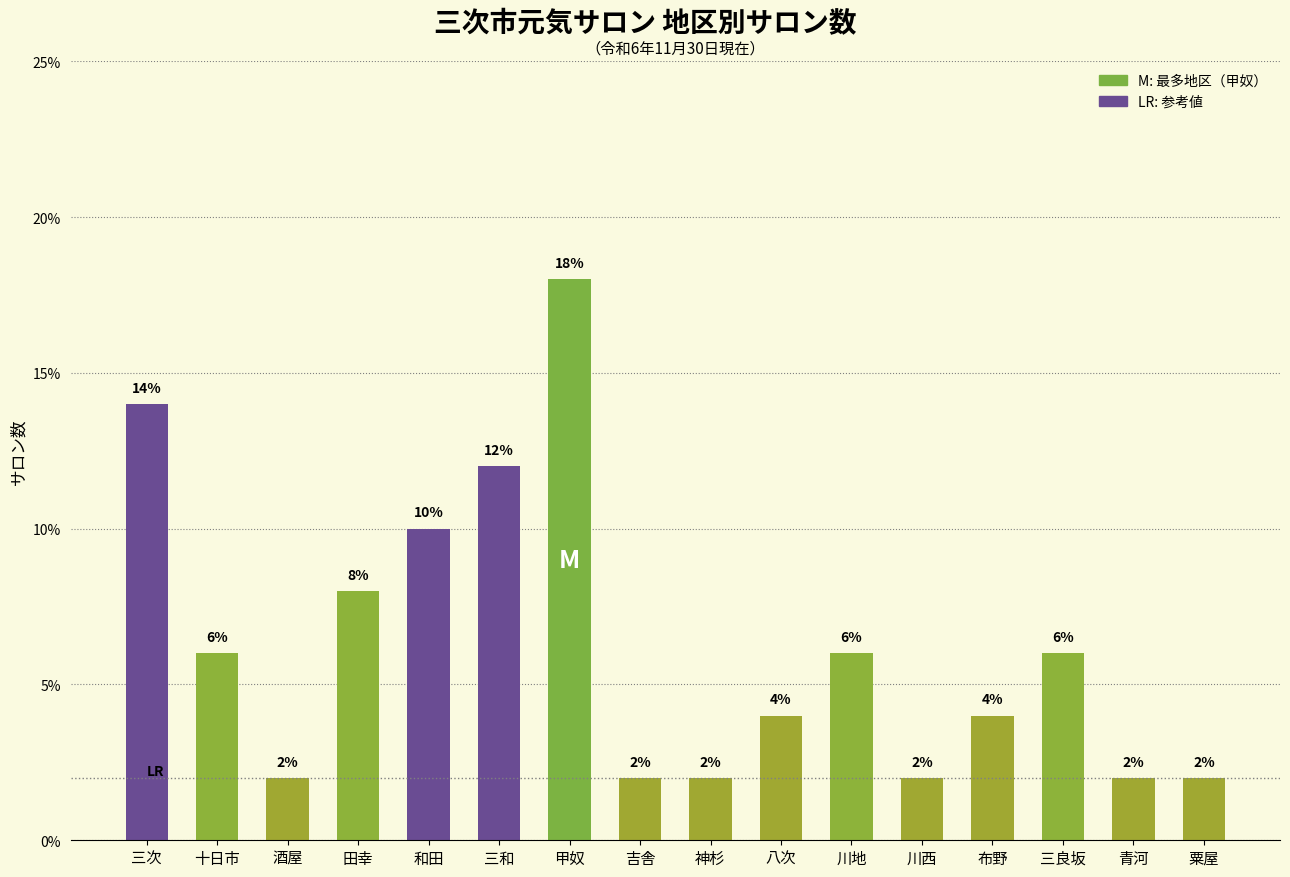

What position from the right is 田幸?

13